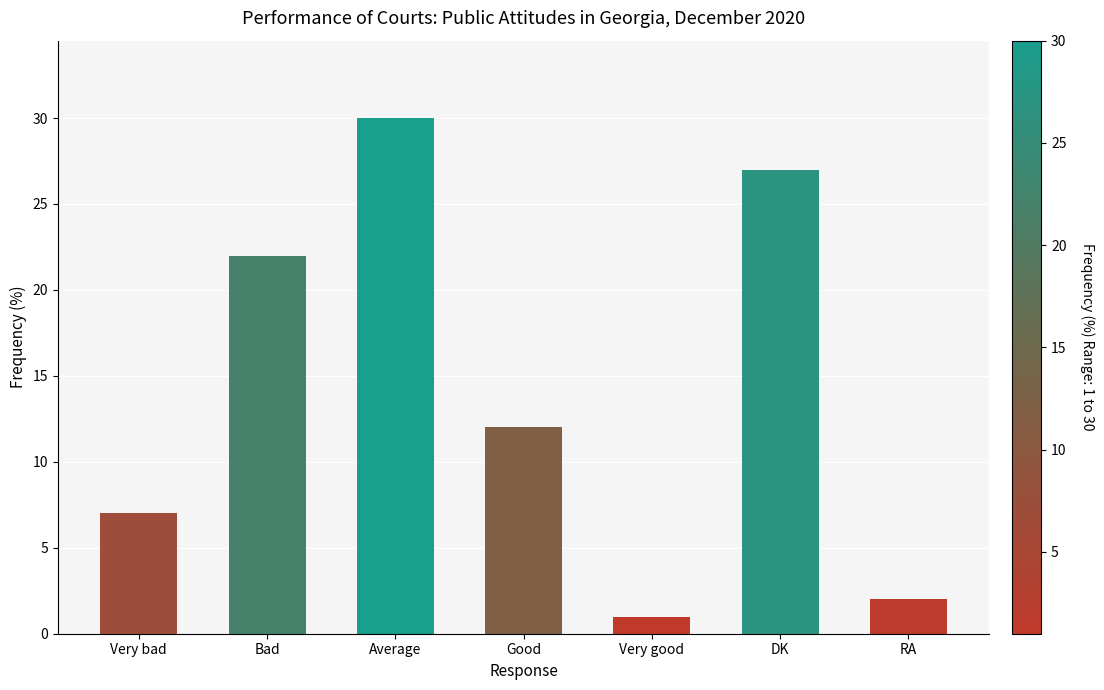

Rank the categories by value from lowest to highest.

Very good, RA, Very bad, Good, Bad, DK, Average